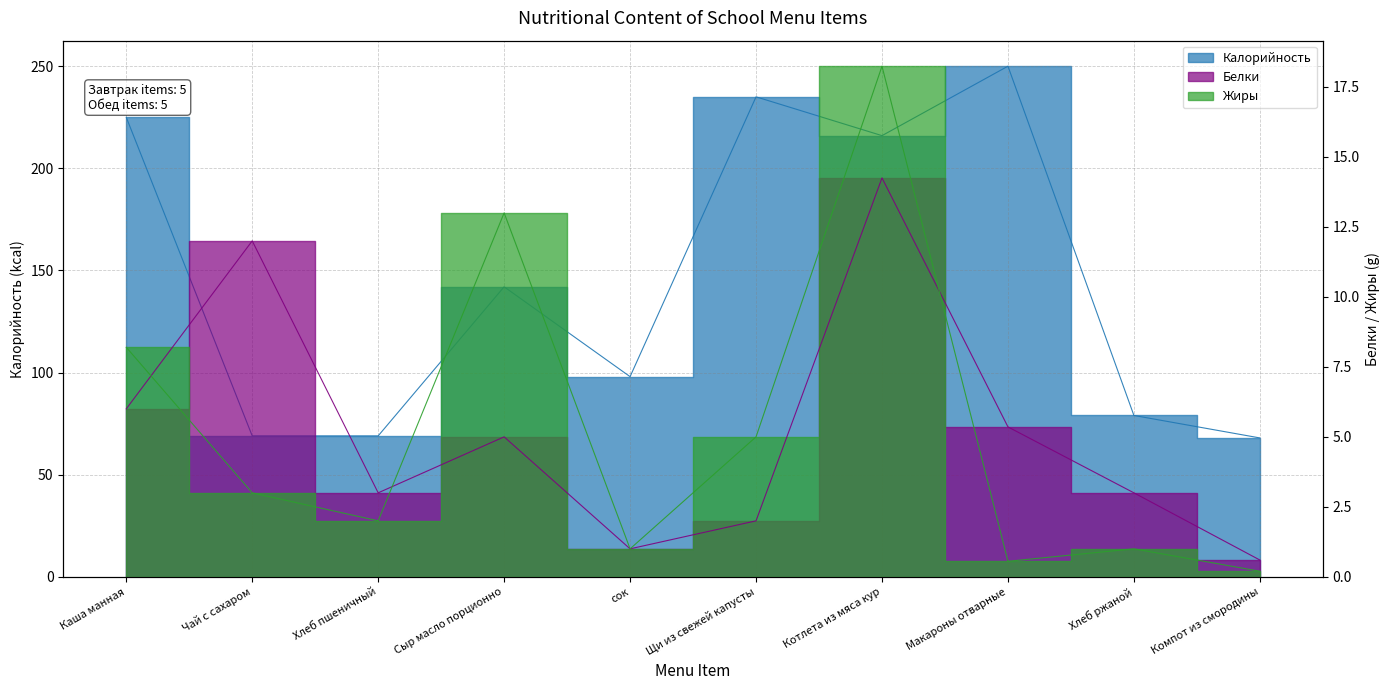

What is the total value across all series at Хлеб ржаной?

83.0